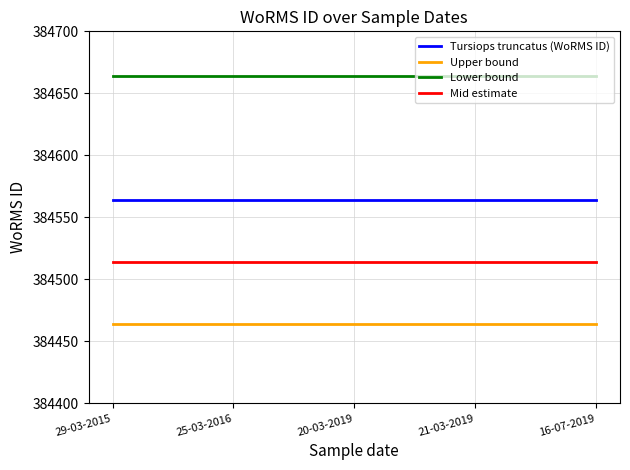

Reading left to right, extract all data points from this chart.

Tursiops truncatus (WoRMS ID): 384564	384564	384564	384564	384564
Upper bound: 384464	384464	384464	384464	384464
Lower bound: 384664	384664	384664	384664	384664
Mid estimate: 384514	384514	384514	384514	384514